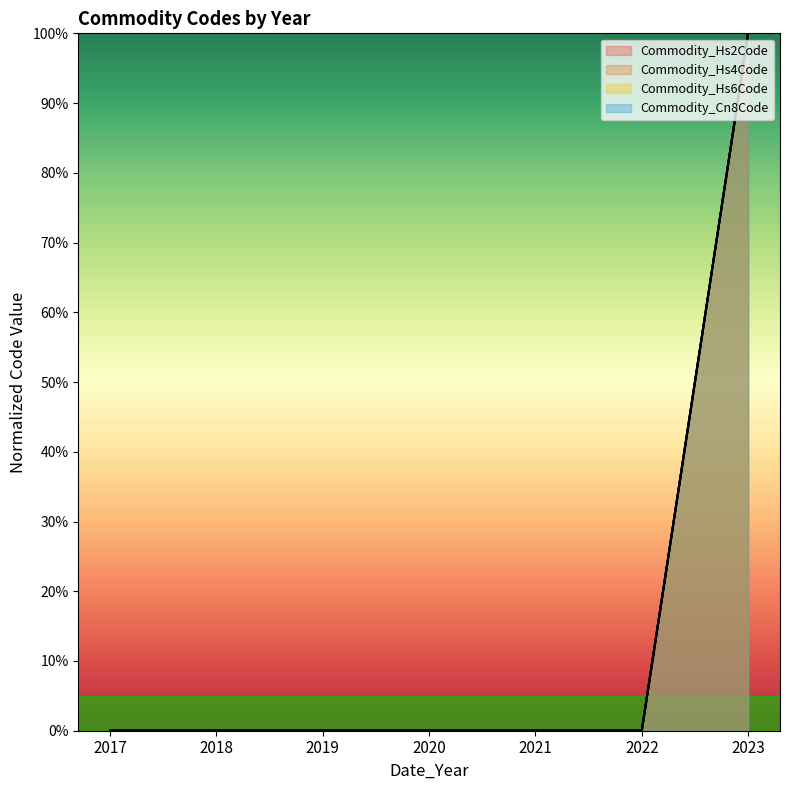

At which category does the chart reach its minimum across all series?

2017